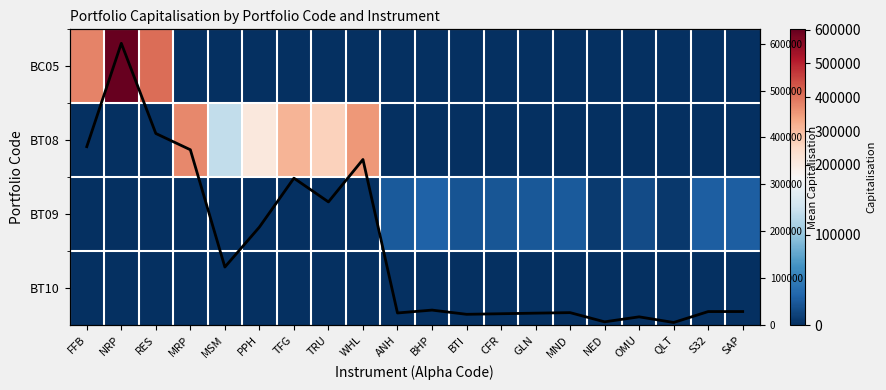

List the labels in order of BT08 value, largest first.

MRP, WHL, TFG, TRU, PPH, MSM, FFB, NRP, RES, ANH, BHP, BTI, CFR, GLN, MND, NED, OMU, QLT, S32, SAP